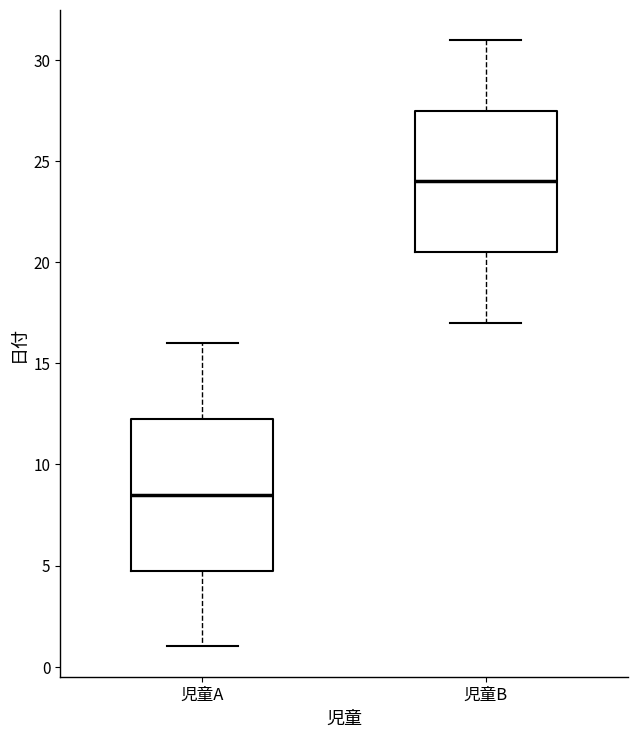

Reading left to right, transcribe this box plot: for each box, give where its median line is, the range the box spans, and where its two whiskers end, as read against the y-axis. The values are not printed on the chart, so give them approximately, as read against the axis.

児童A: median 8.5, box 5.0 to 12.5, whiskers 1.0 to 16.0
児童B: median 24.0, box 20.5 to 27.5, whiskers 17.0 to 31.0